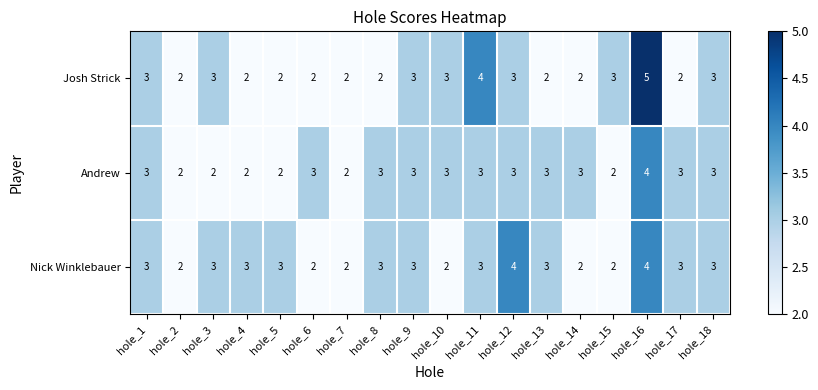

What value does the Josh Strick series have at hole_9?

3